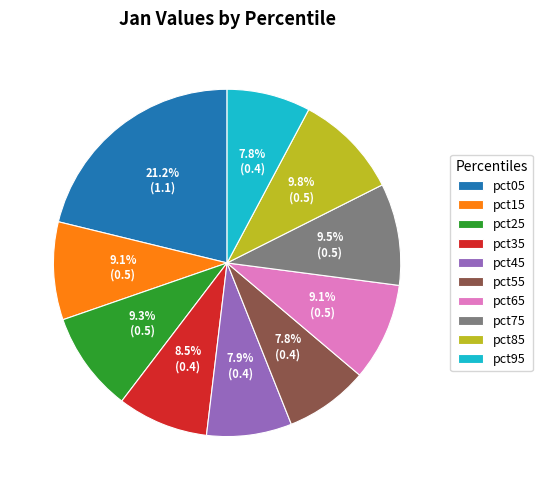

How much of the chart is everything except pct15?

90.9%